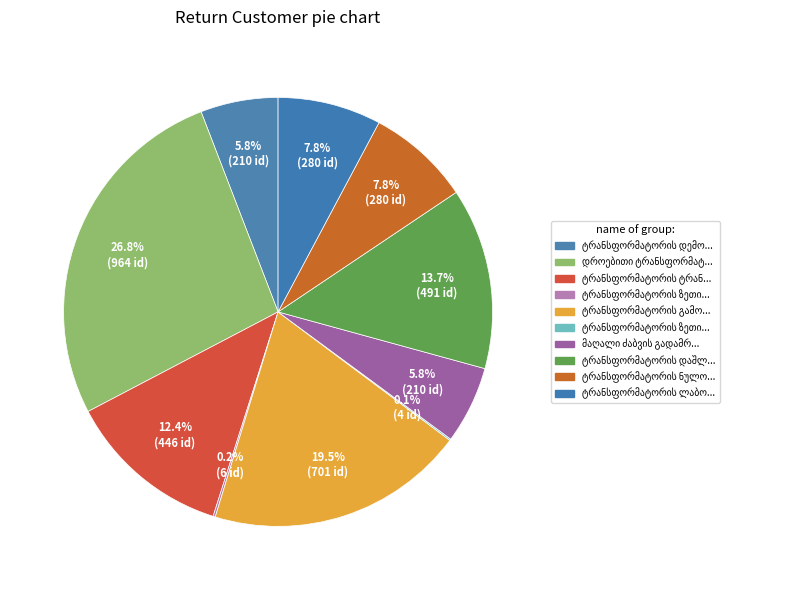

True or false: ტრანსფორმატორის ზეთის რეგენერაცია accounts for 8% of the total.

False